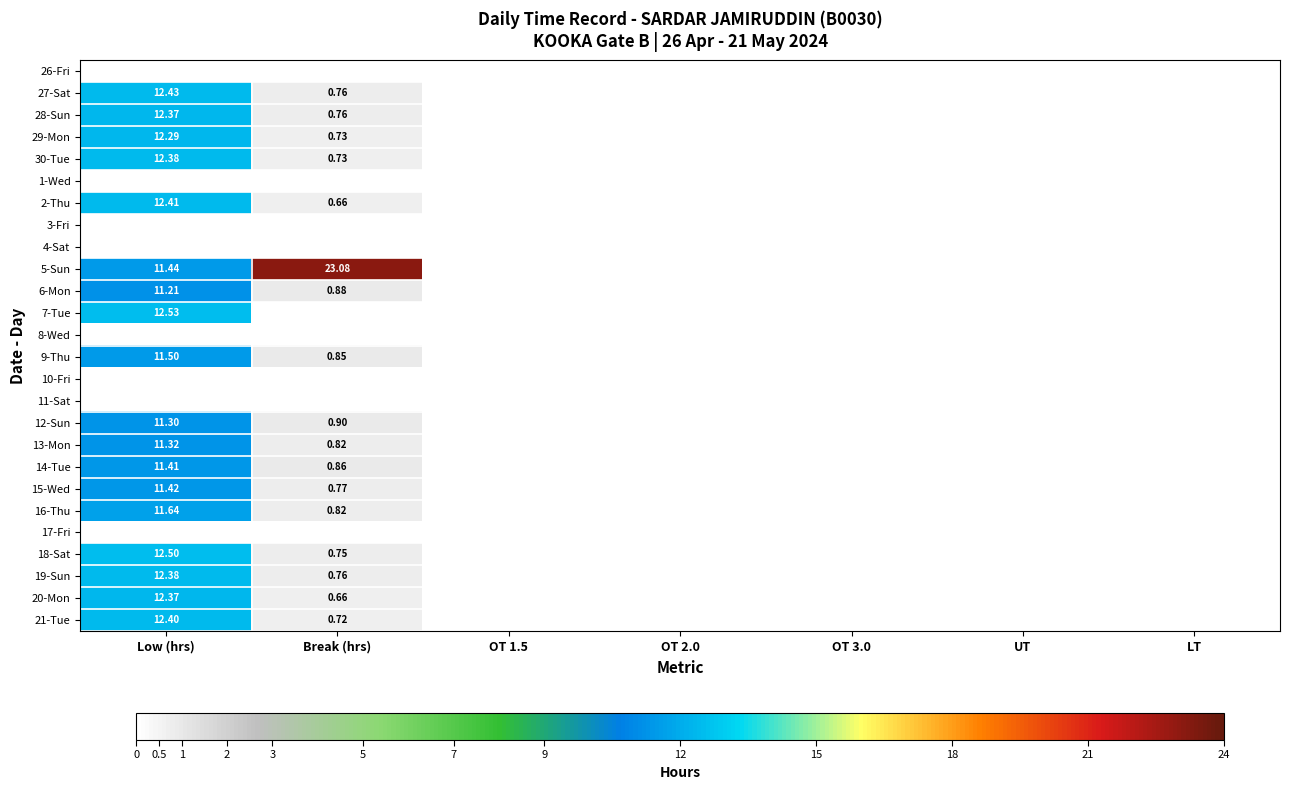

Which category has the highest value across all series?

Break (hrs)